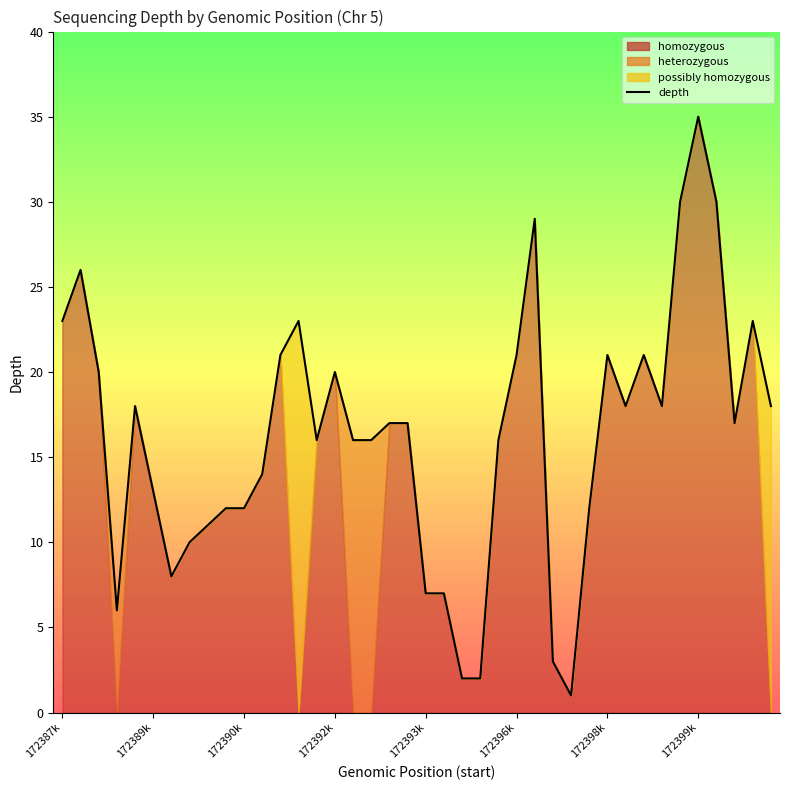

Does the chart display data point markers on the line(s)?

No